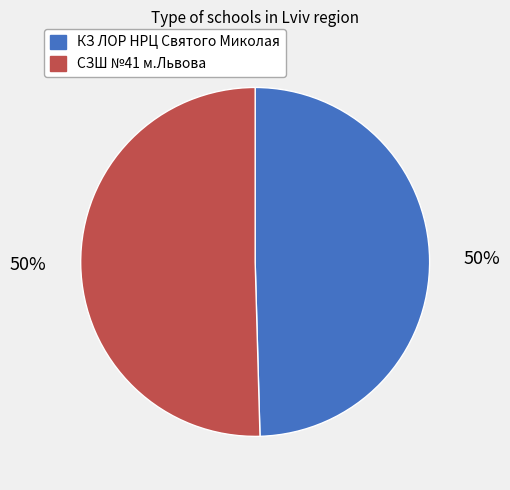

Count the number of slices in the pie.

2